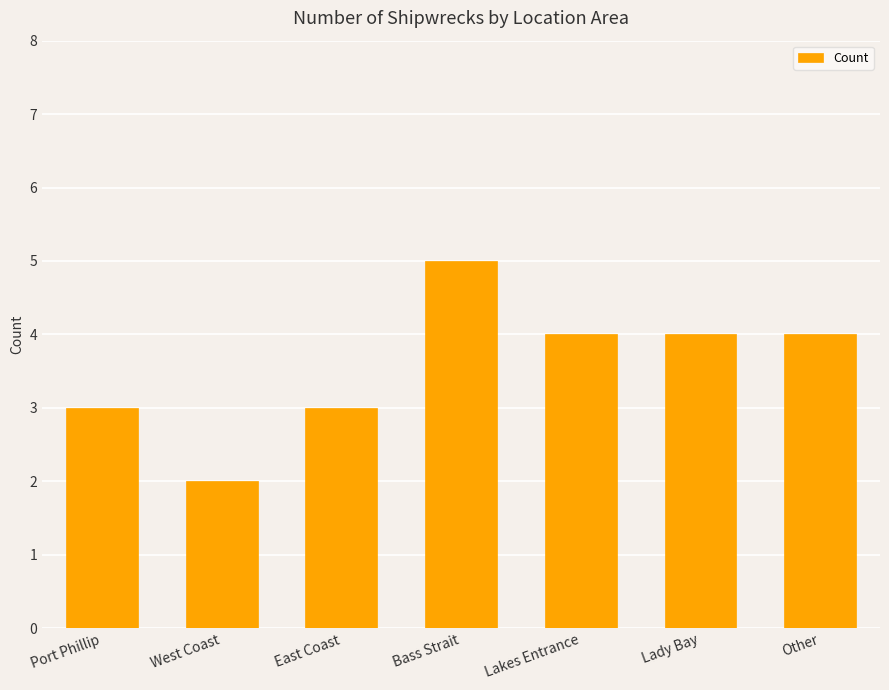

Reading left to right, what are all the values shown in this chart?

3	2	3	5	4	4	4